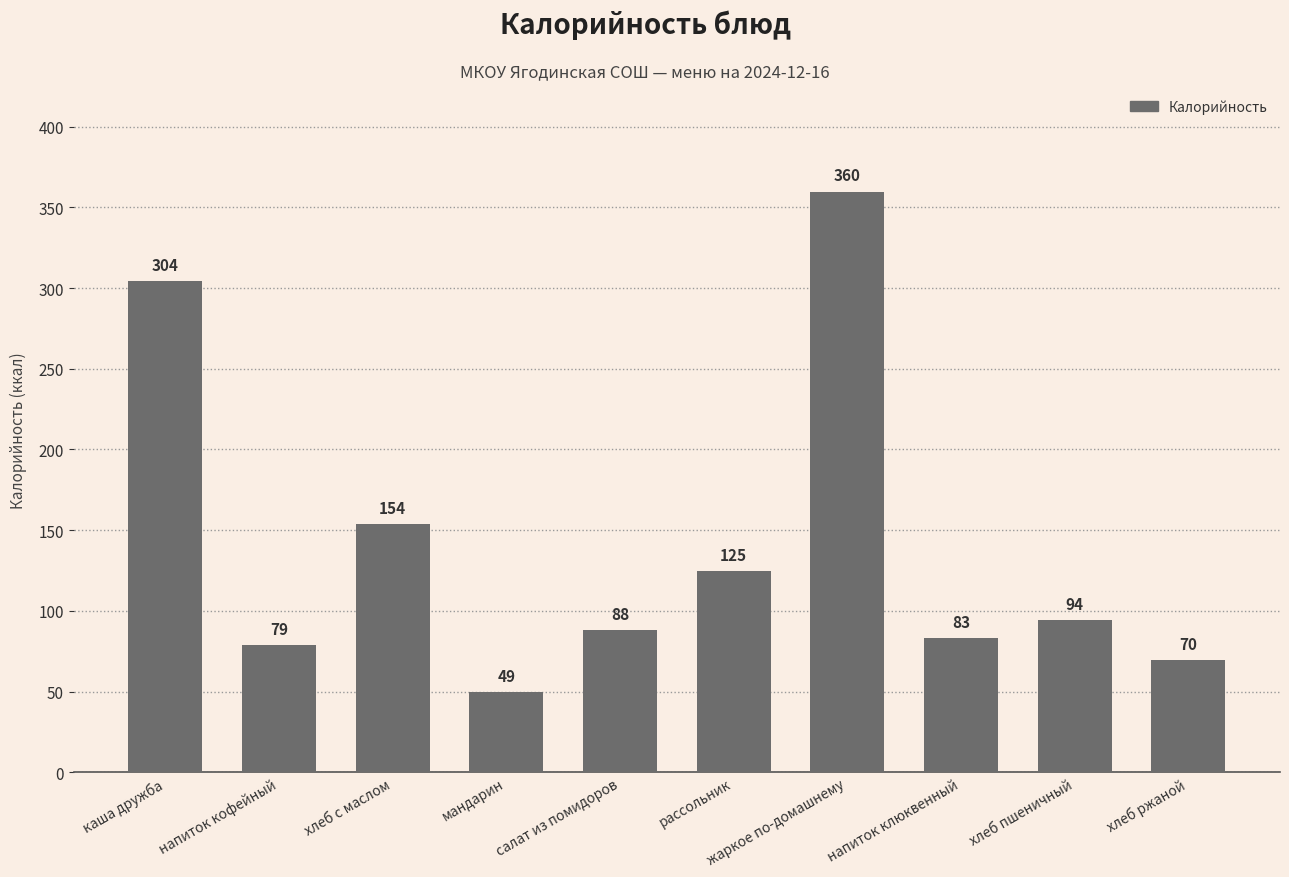

Which label corresponds to the largest value in the chart?

жаркое по-домашнему